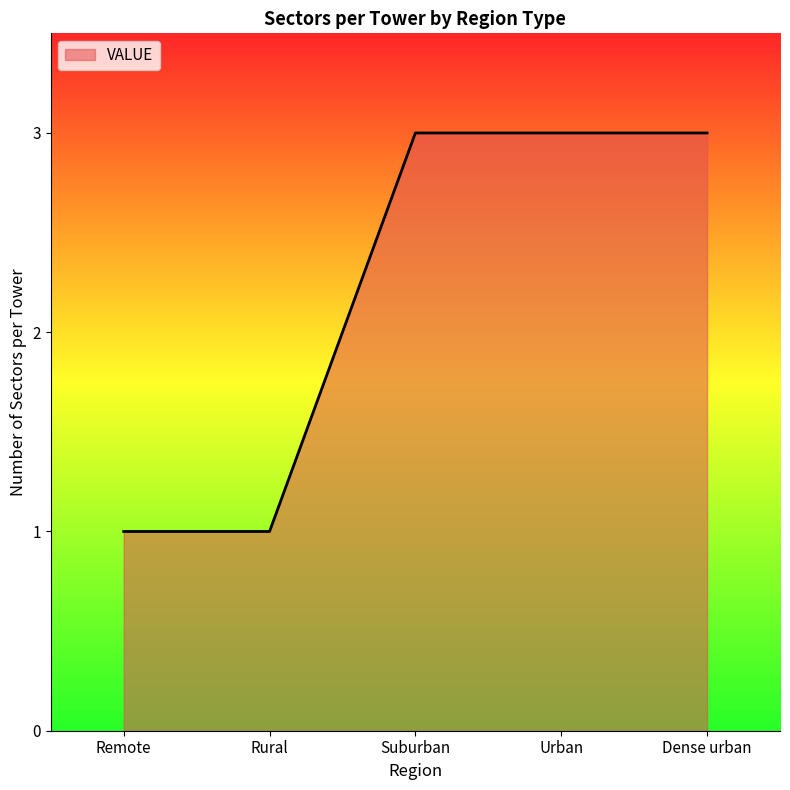

True or false: the data shows 1 at Remote.

True